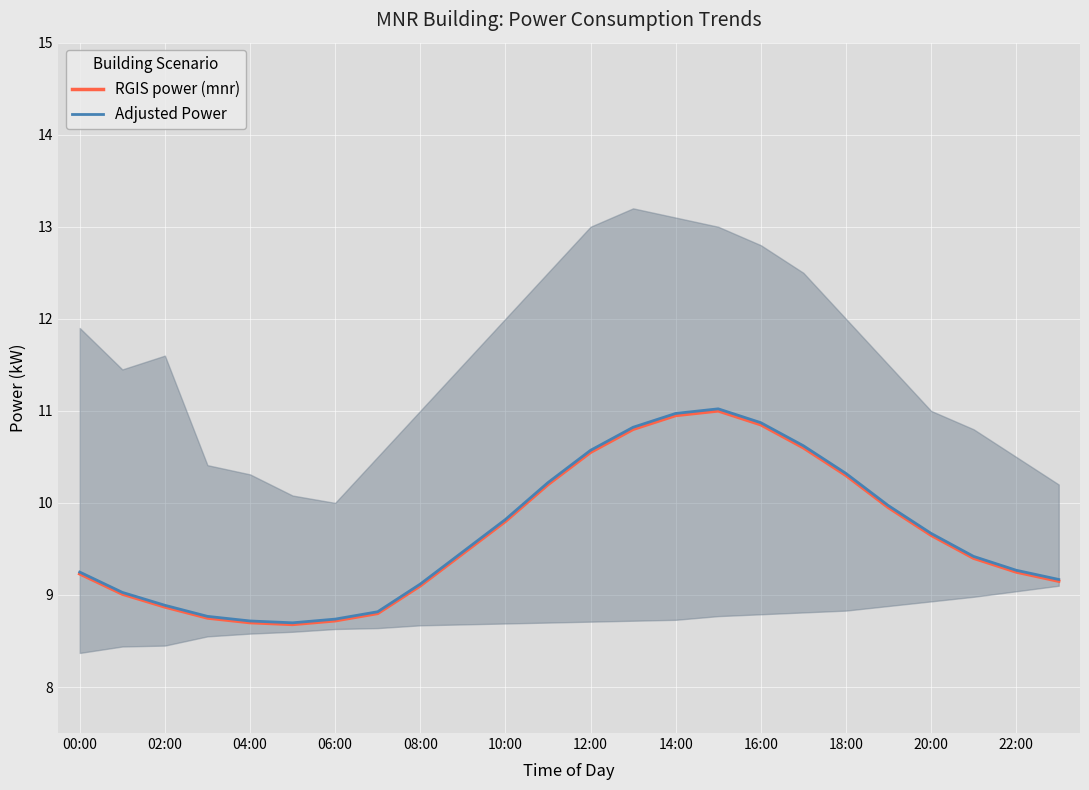

Rank the series by their average value, from highest to lowest.

Adjusted Power, RGIS power (mnr)